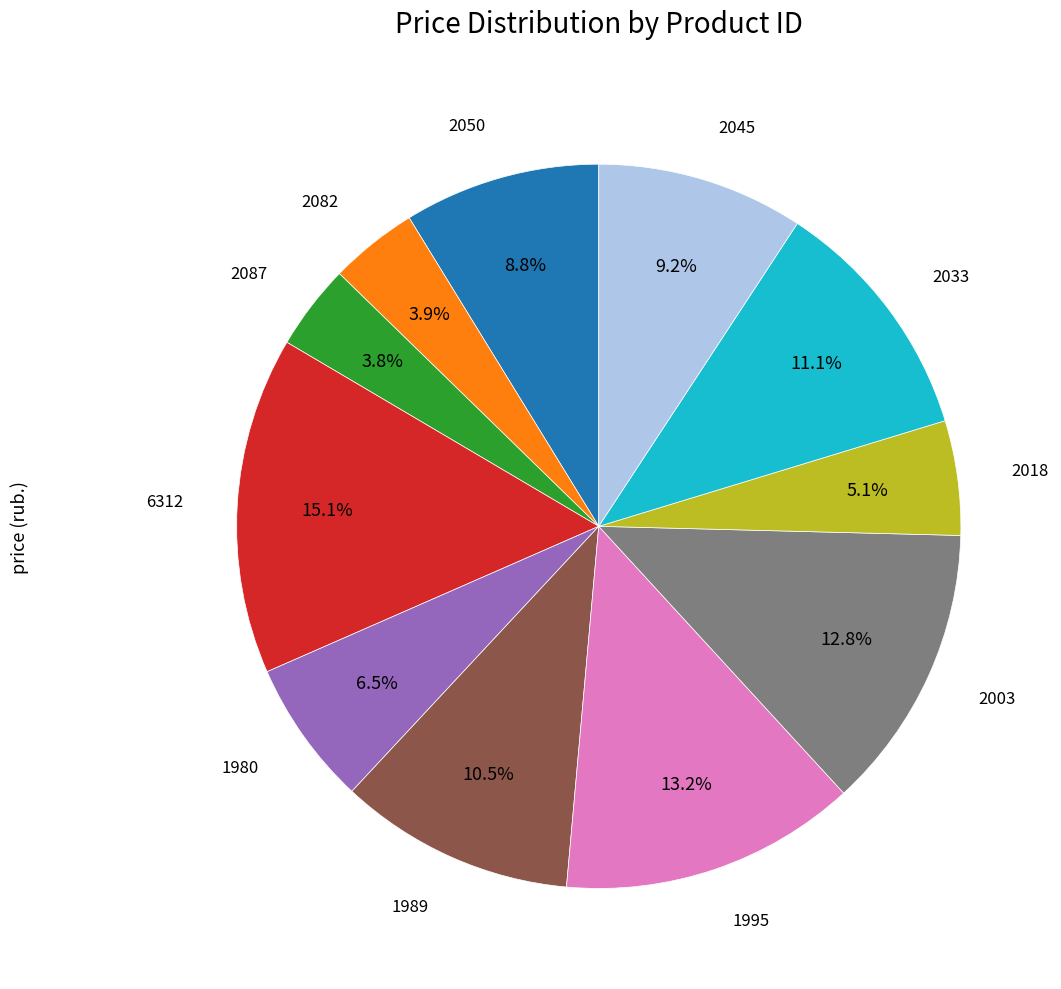

Is there a majority slice in this chart?

No